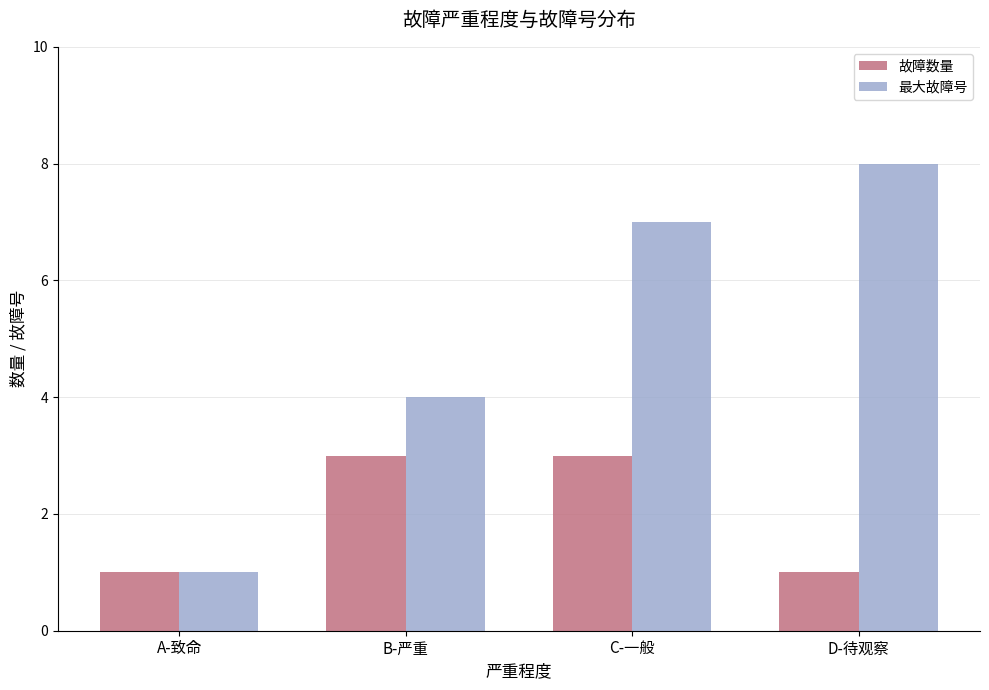

Between A-致命 and B-严重, which series saw the biggest shift?

最大故障号